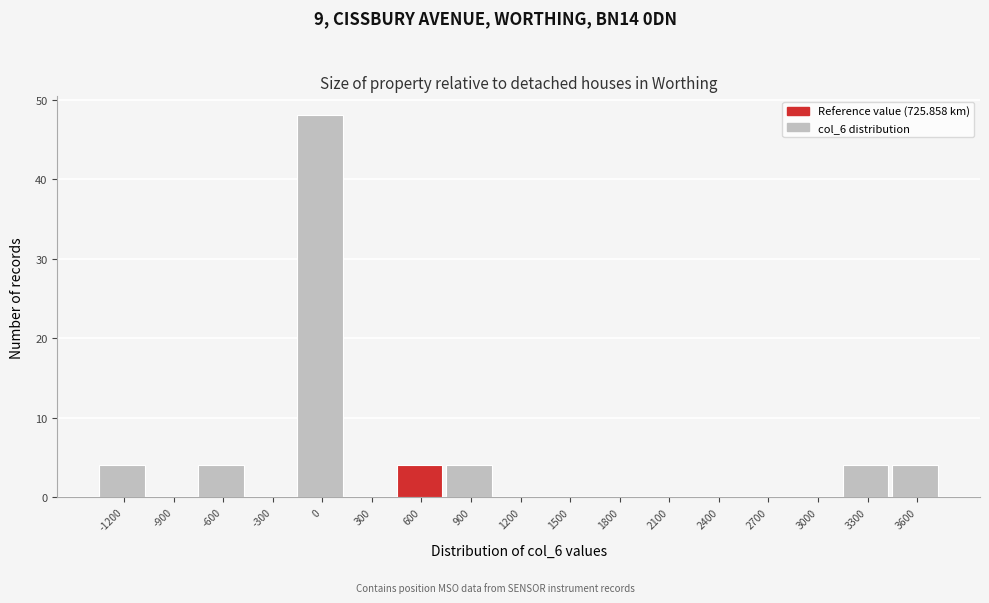

Reading left to right, extract all data points from this chart.

-1200=4	-900=0	-600=4	-300=0	0=48	300=0	600=4	900=4	1200=0	1500=0	1800=0	2100=0	2400=0	2700=0	3000=0	3300=4	3600=4